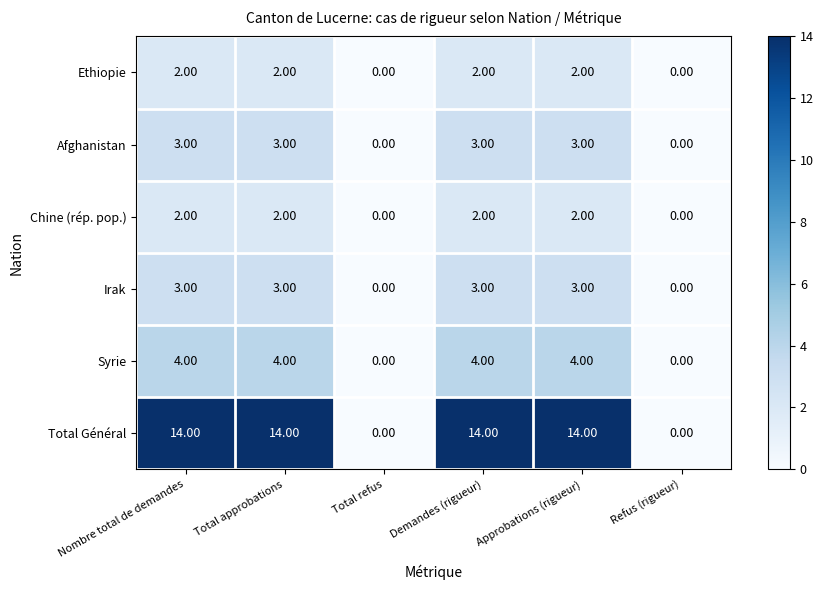

Between Total approbations and Refus (rigueur), which series saw the biggest shift?

Total Général